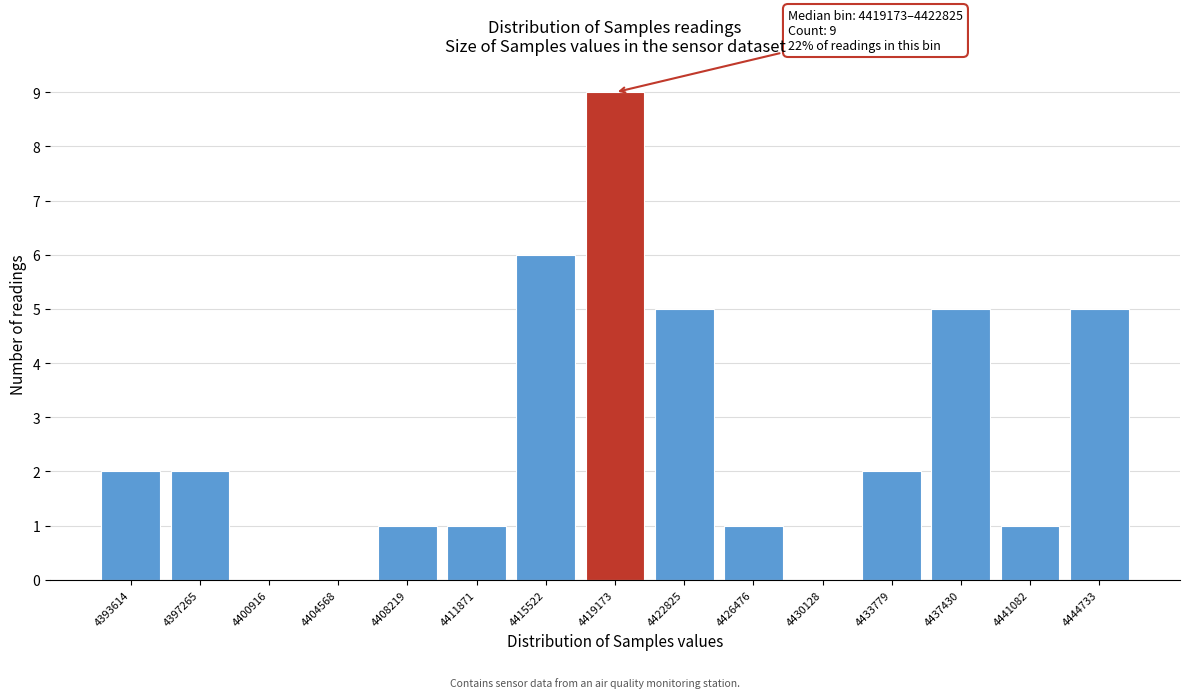

Reading left to right, list all the values displayed in this chart.

4393614=2	4397265=2	4400916=0	4404568=0	4408219=1	4411871=1	4415522=6	4419173=9	4422825=5	4426476=1	4430128=0	4433779=2	4437430=5	4441082=1	4444733=5